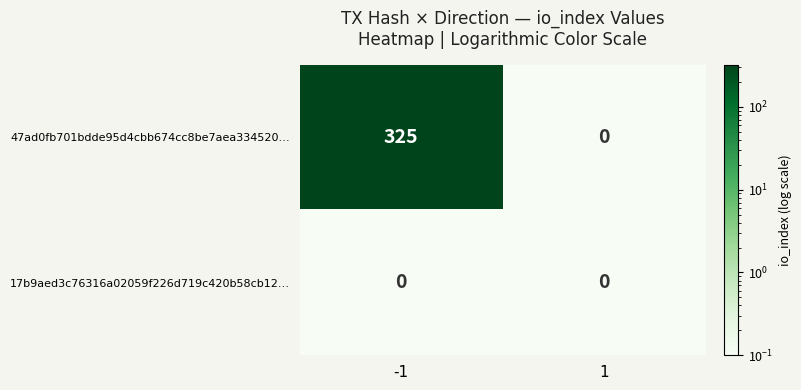

At which category is the sum across all series the highest?

-1